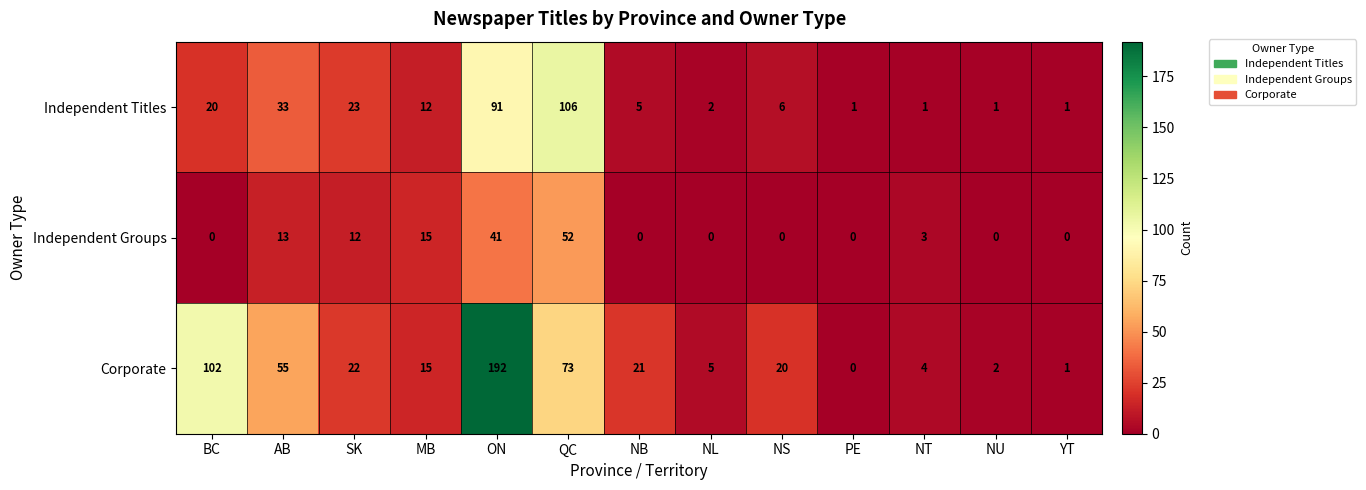

Count the number of data series in this chart.

3